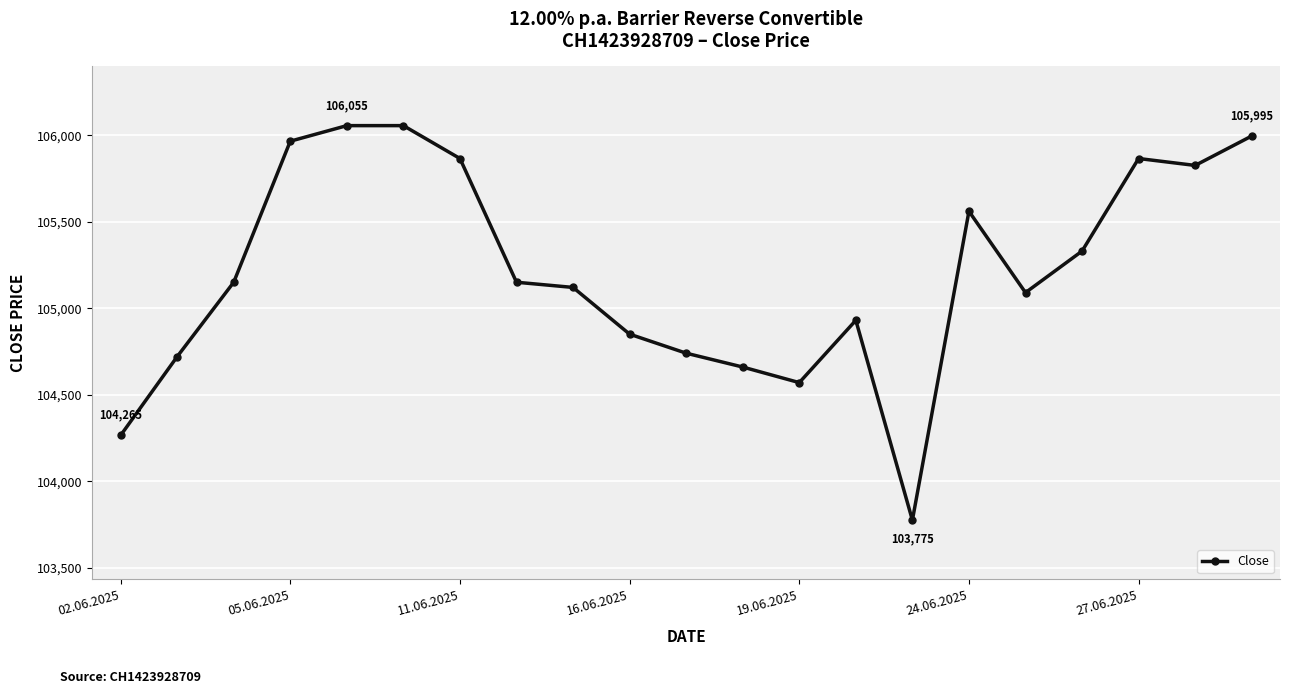

Count the number of data series in this chart.

1